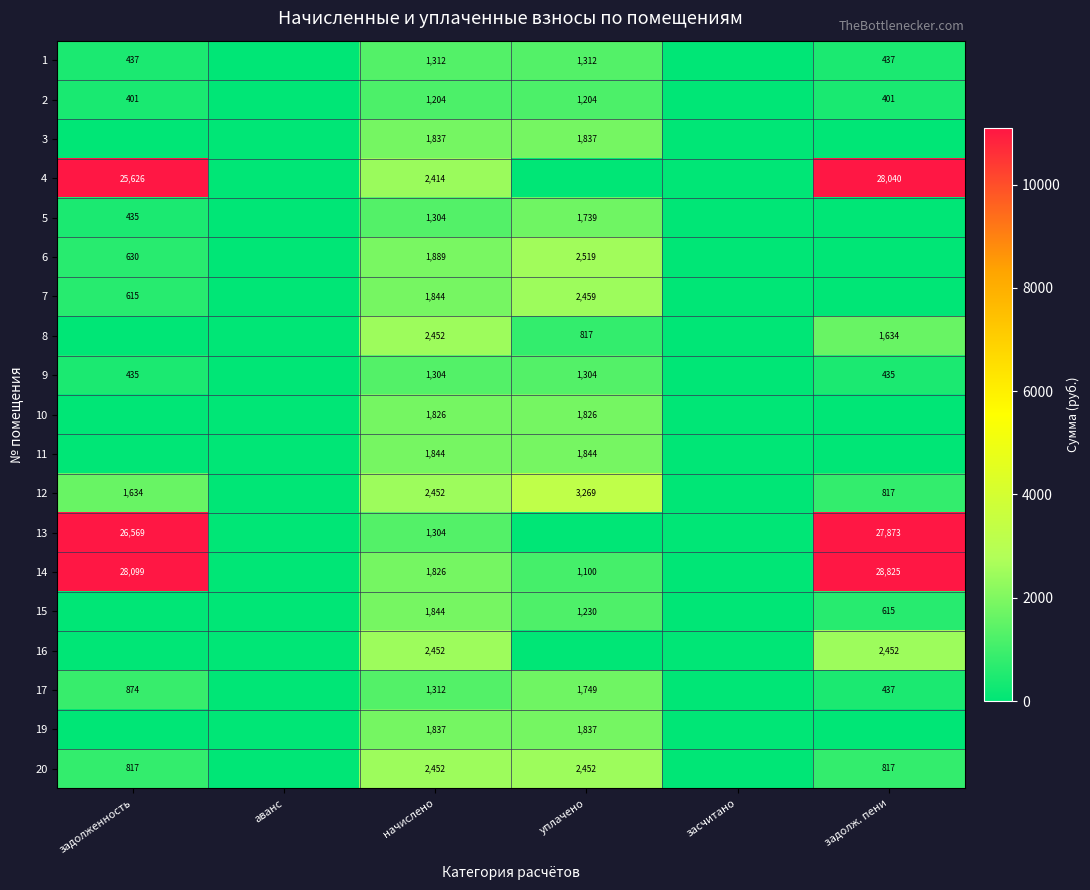

Is the value of 14 at задолженность greater than the value of 19 at уплачено?

Yes